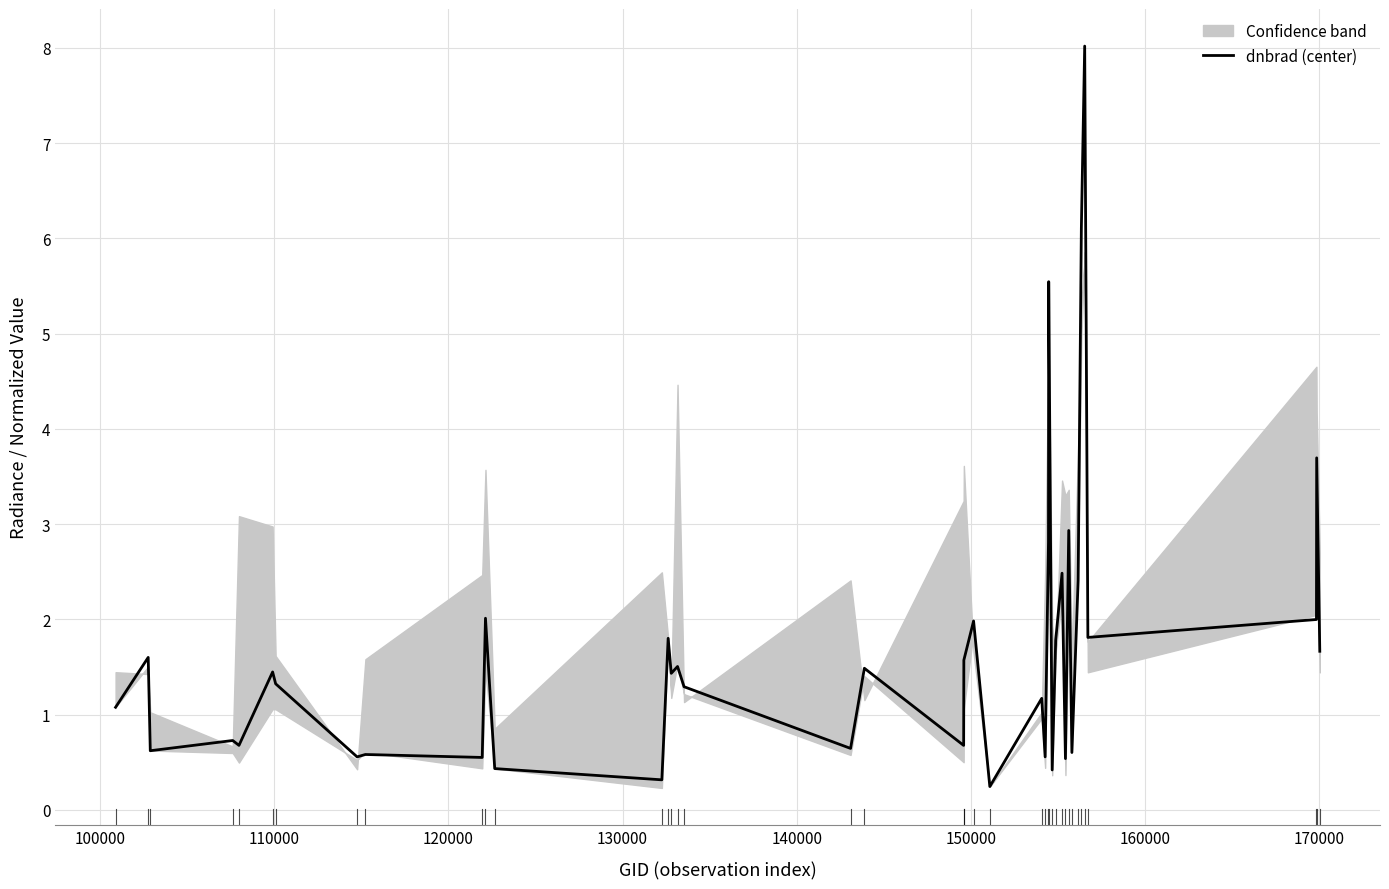

What is the highest value of the dnbrad (center) series?

8.0